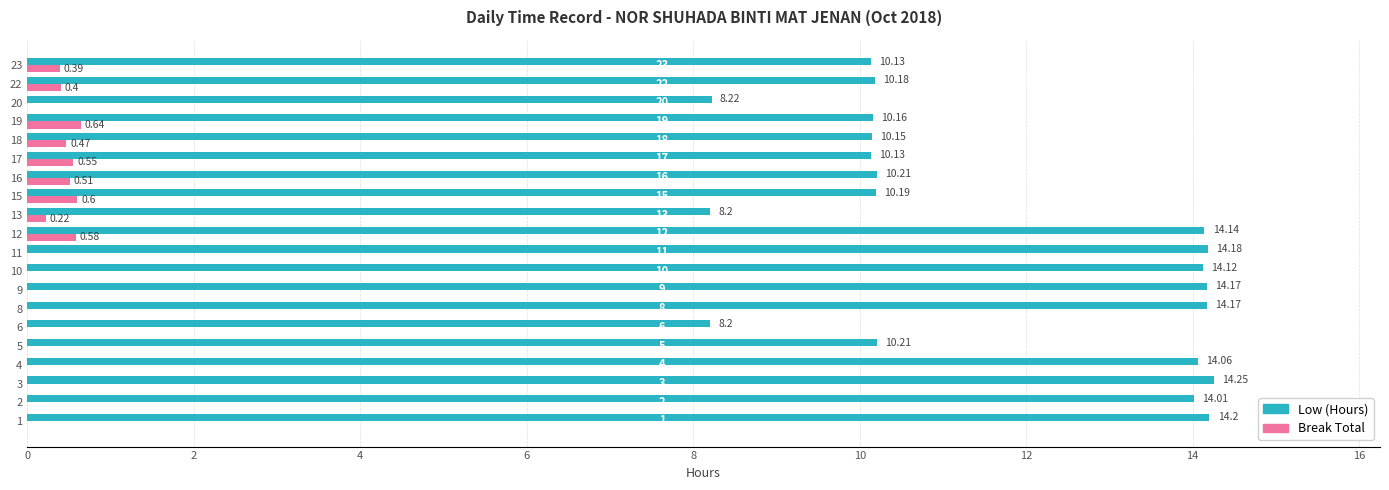

Which series has the widest spread of values?

Low (Hours)